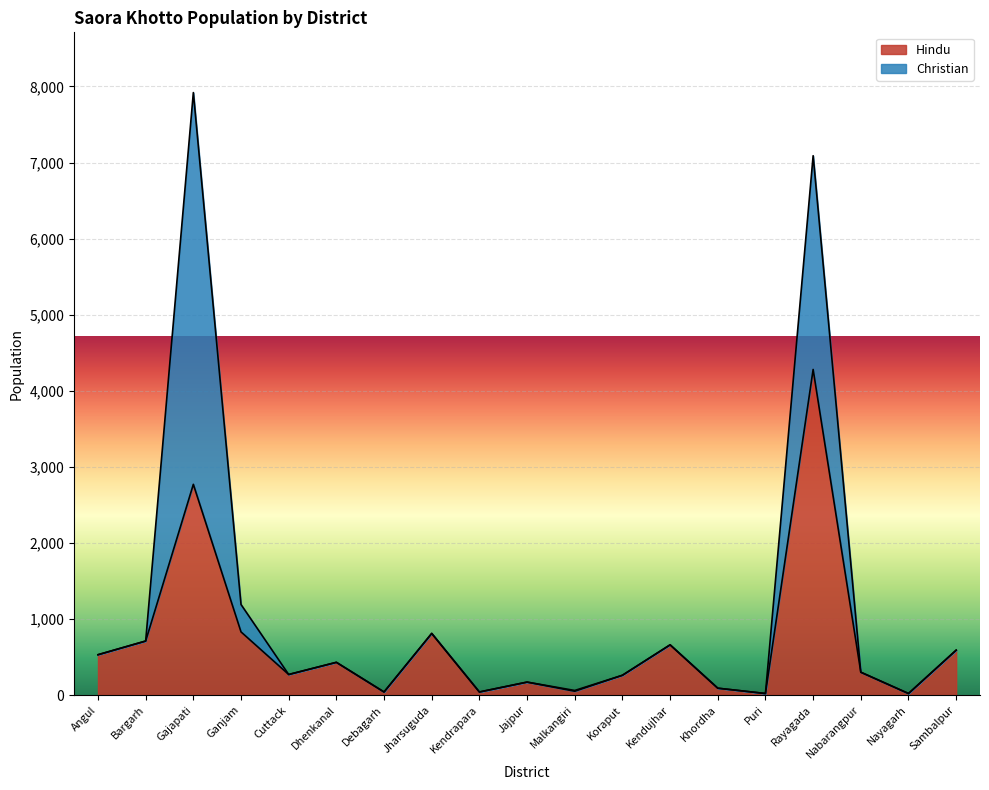

Reading right to left, list all the values displayed in this chart.

590	20	300	4280	20	90	660	260	50	170	40	810	40	430	270	830	2770	710	530